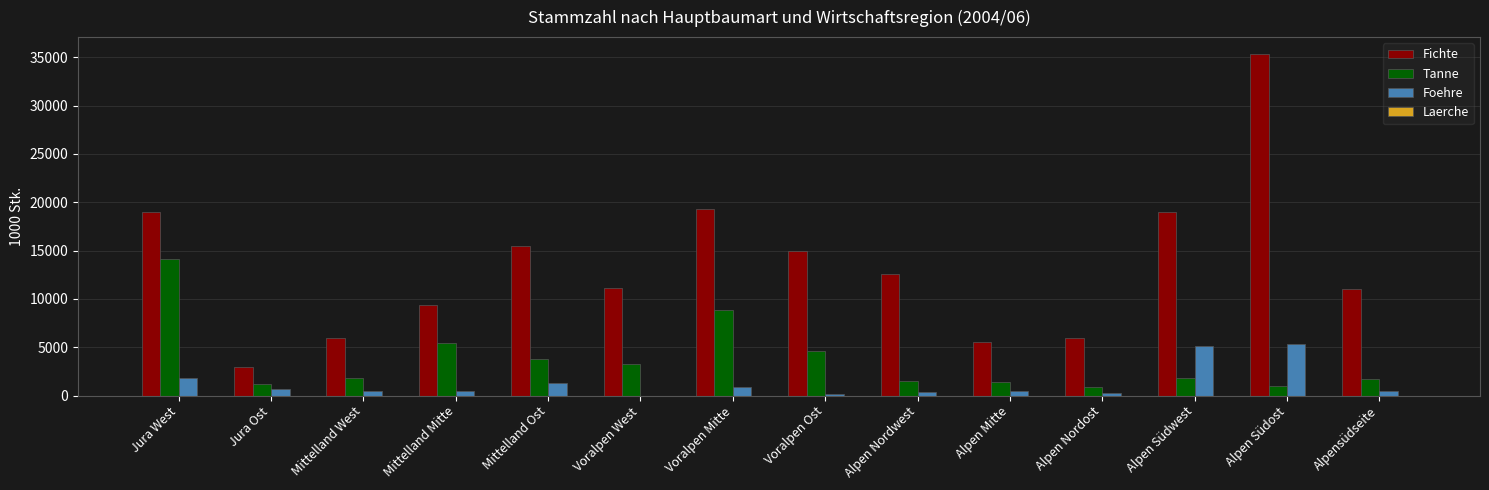

What is the difference between the Fichte values at Mittelland West and Voralpen Ost?

8967